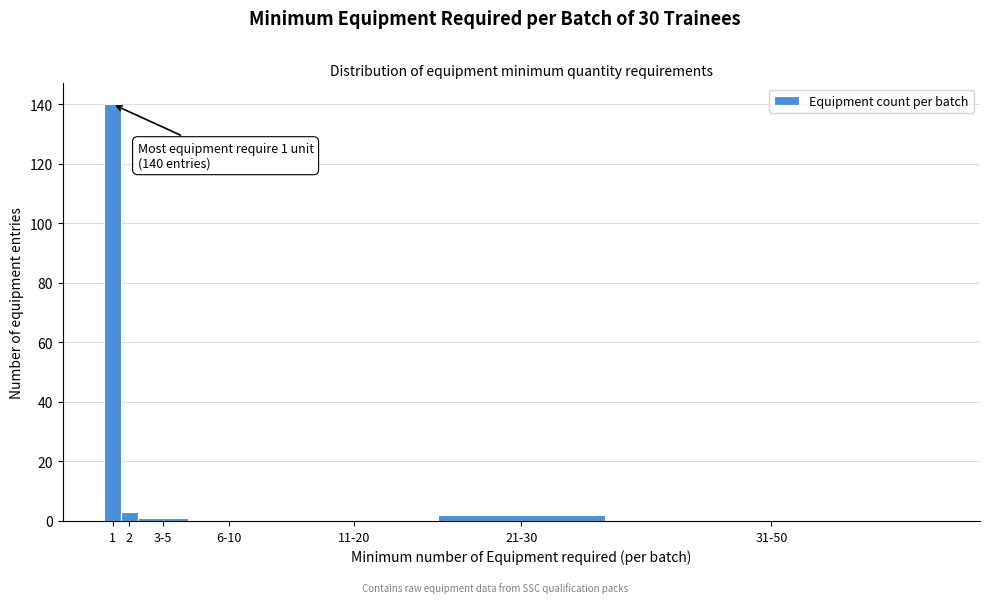

Reading left to right, what are all the values shown in this chart?

1=140	2=3	3-5=1	6-10=0	11-20=0	21-30=2	31-50=0